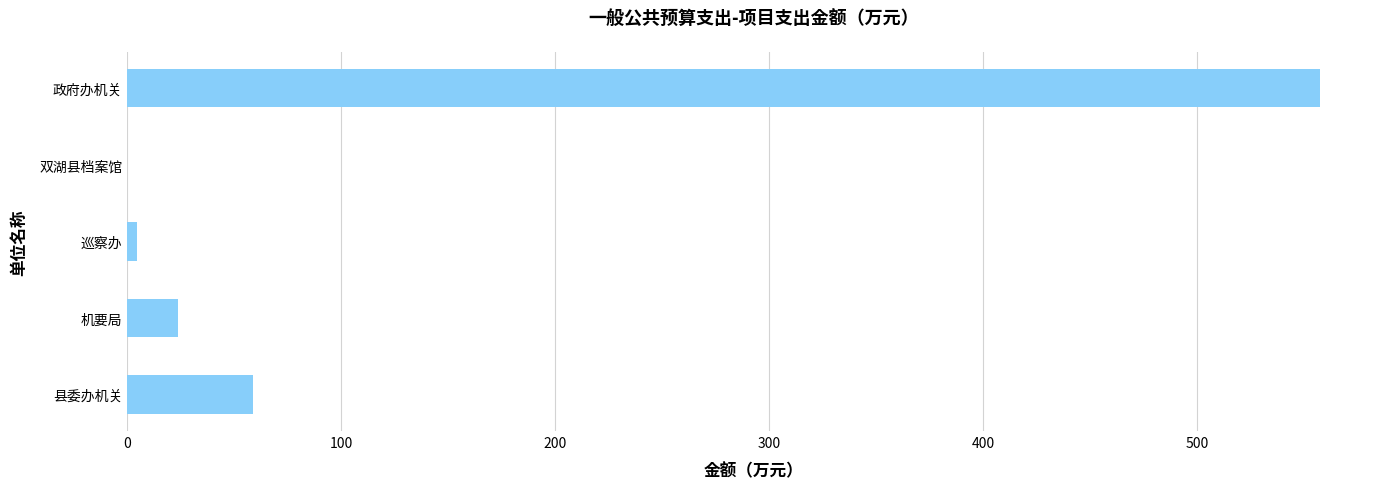

True or false: the data shows 80.4 at 县委办机关.

False